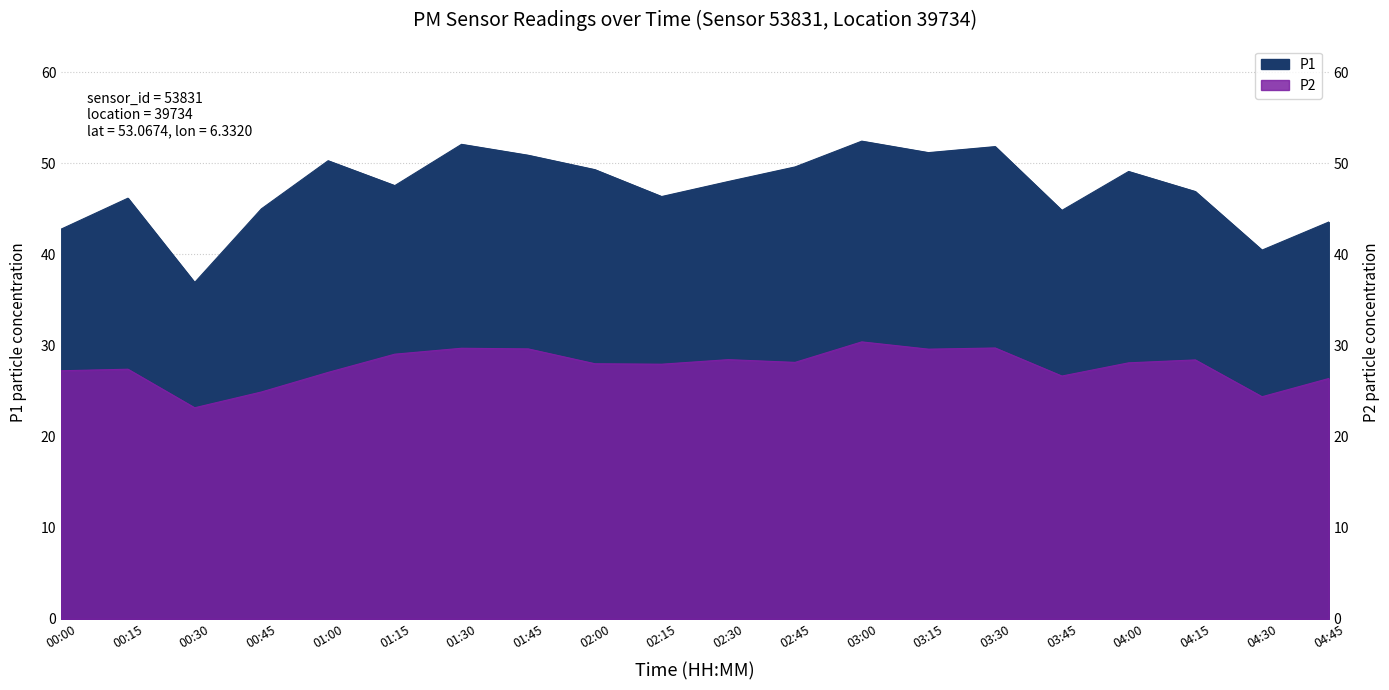

At which label does P2 first exceed 28?

01:15